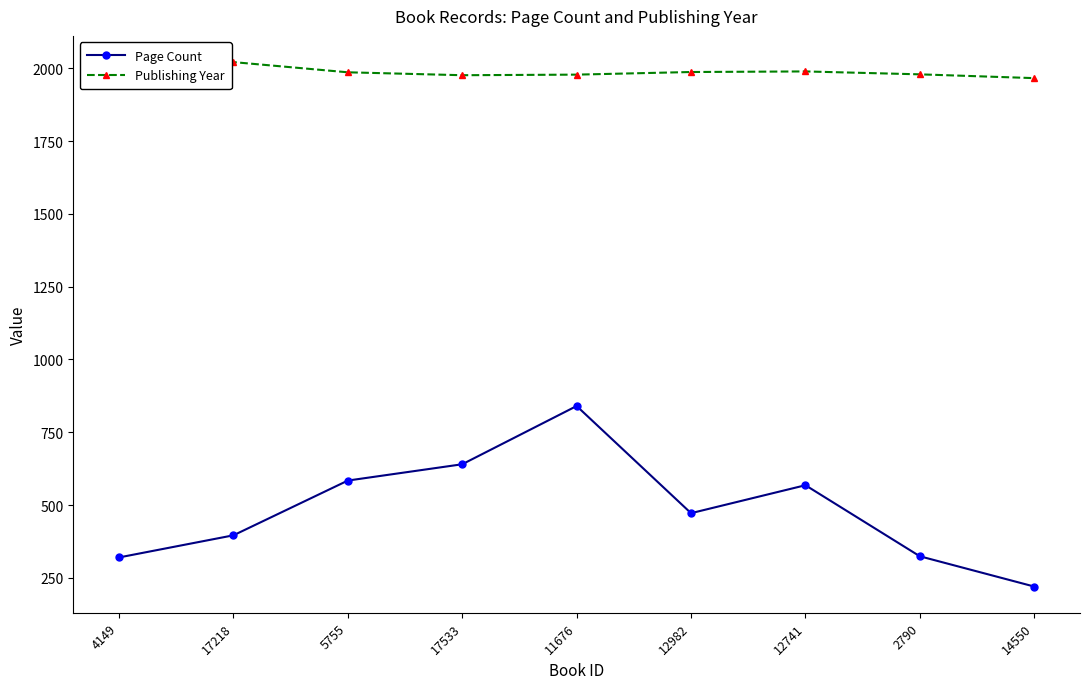

True or false: Page Count has a value of 584 at 5755.

True